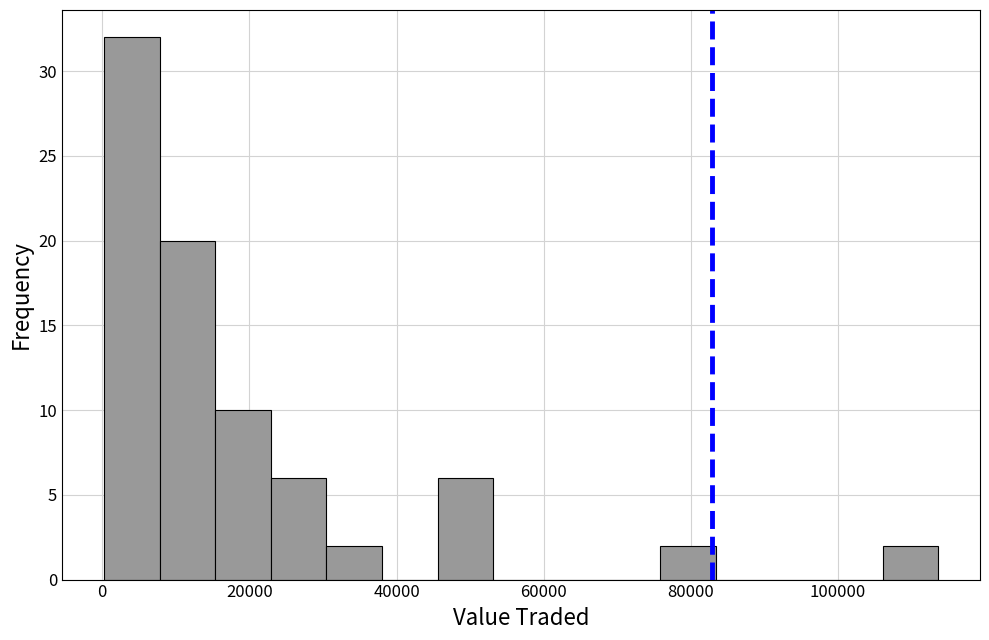

Read against the x-axis, roughly where is the centre of the tallest bar?

4000